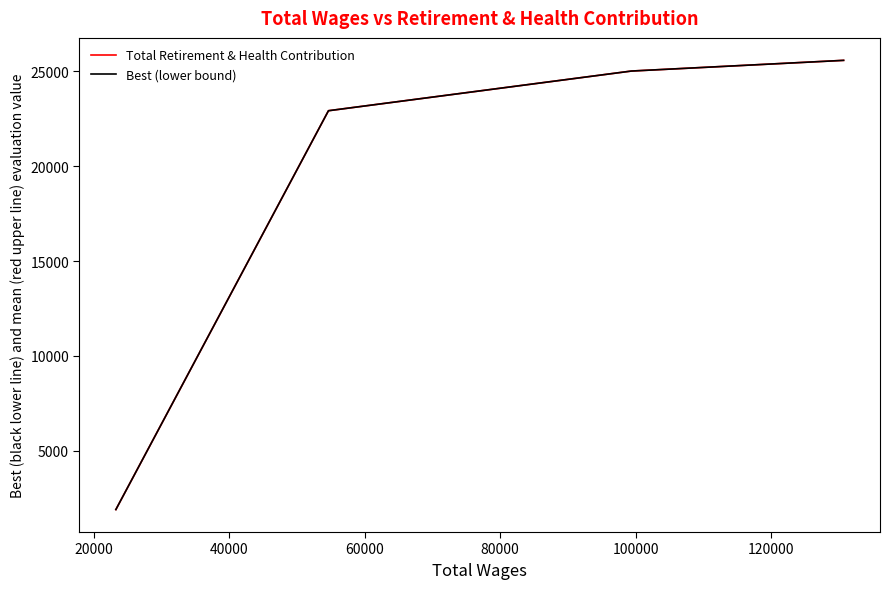

Rank the series by their maximum value, from lowest to highest.

Total Retirement & Health Contribution, Best (lower bound)